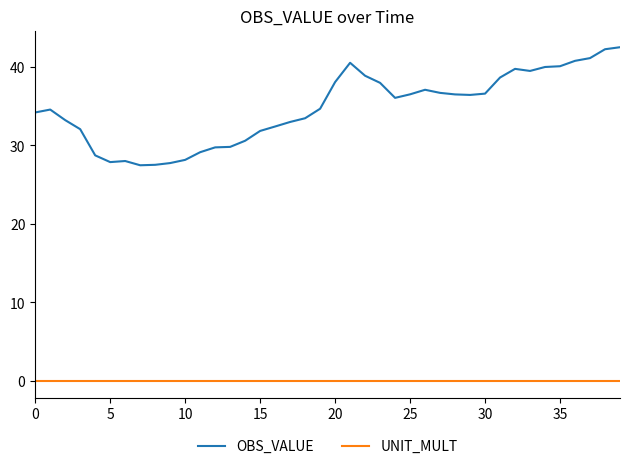

Does the chart display data point markers on the line(s)?

No